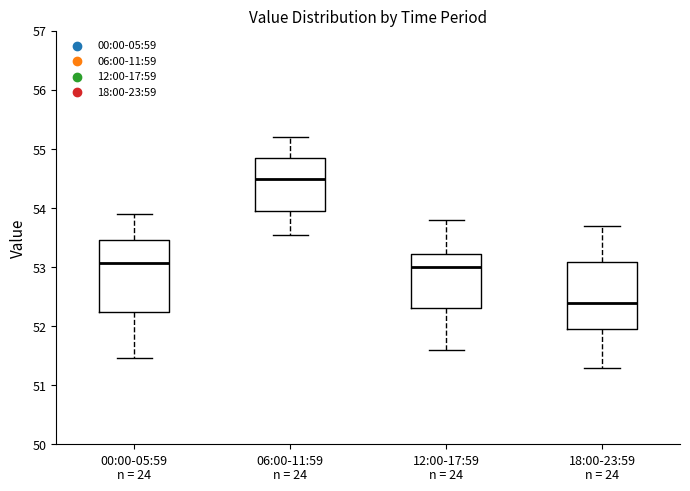

Reading left to right, read every box against the y-axis: the position of its median line, the range the box covers, and the ends of its whiskers. The values are not printed on the chart, so give them approximately, as read against the axis.

00:00-05:59: median 53.1, box 52.2 to 53.5, whiskers 51.5 to 53.9
06:00-11:59: median 54.5, box 53.9 to 54.8, whiskers 53.5 to 55.2
12:00-17:59: median 53.0, box 52.3 to 53.2, whiskers 51.6 to 53.8
18:00-23:59: median 52.4, box 52.0 to 53.1, whiskers 51.3 to 53.7